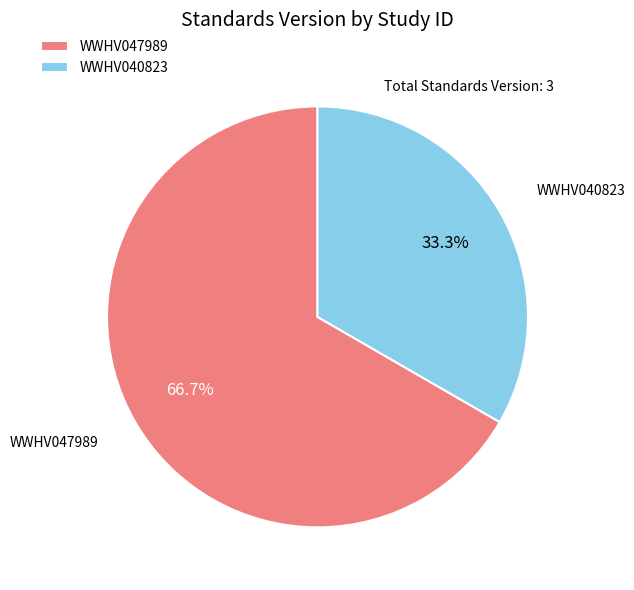

To the nearest percent, what is the average slice percentage?

50%